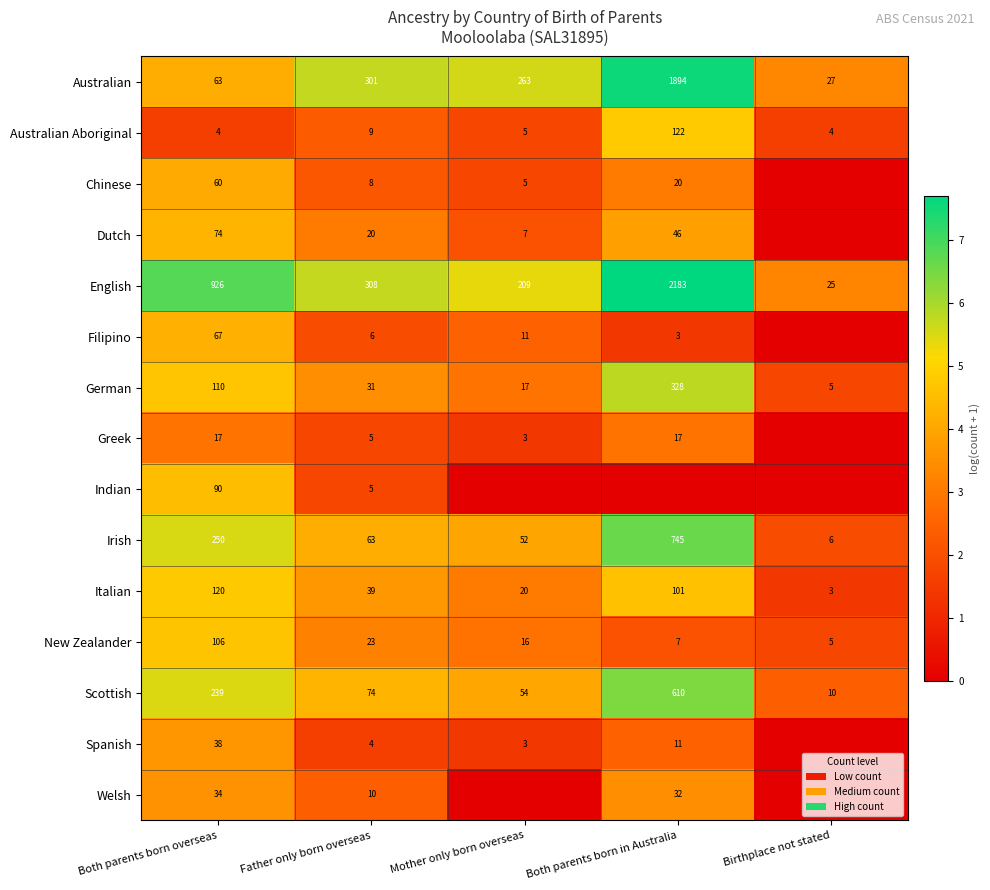

Which category has the highest value in the Australian series?

Both parents born in Australia